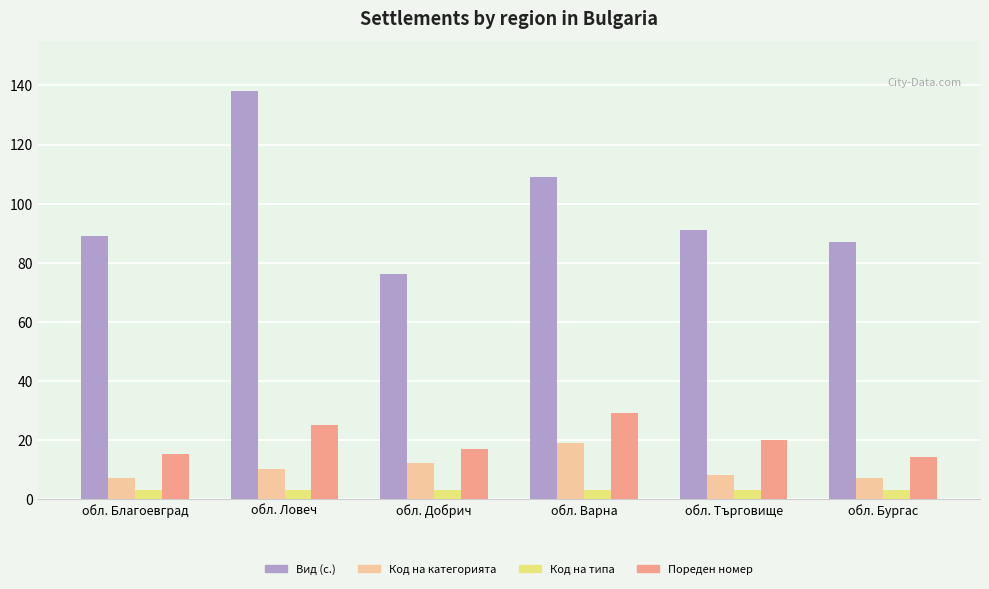

The value of Пореден номер at обл. Търговище is 6. True or false?

False